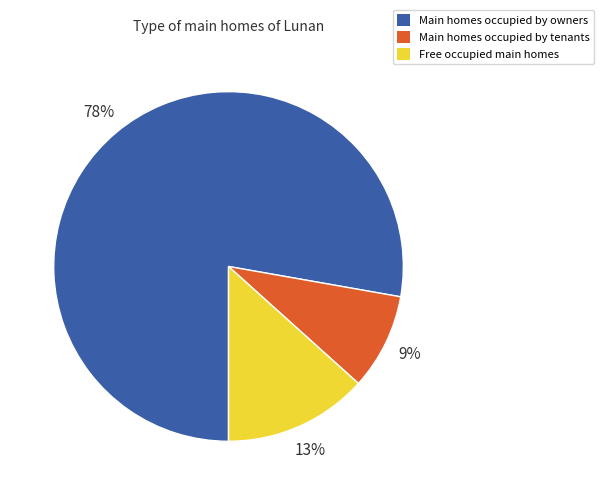

Between Main homes occupied by tenants and Free occupied main homes, which is larger?

Free occupied main homes